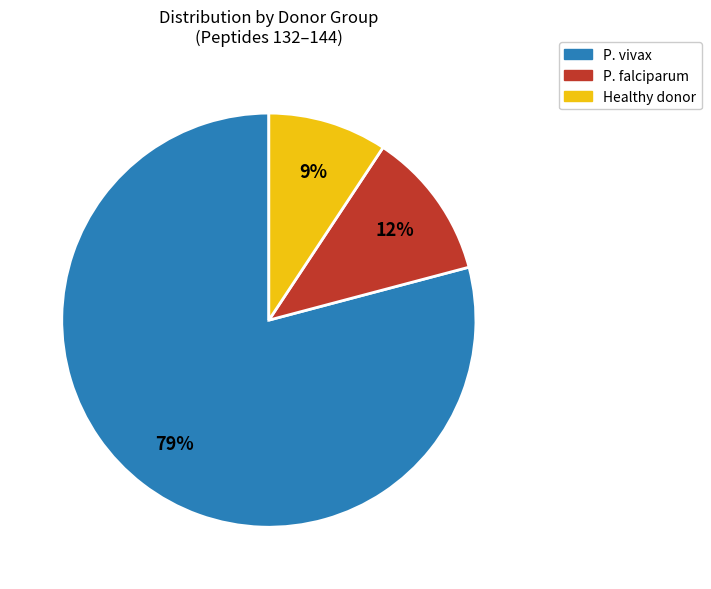

Does any single category account for the majority?

Yes